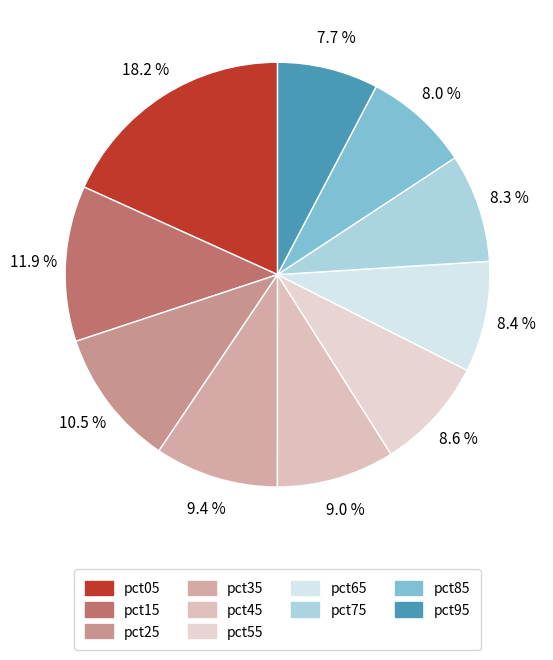

What is the largest slice in the pie chart?

pct05